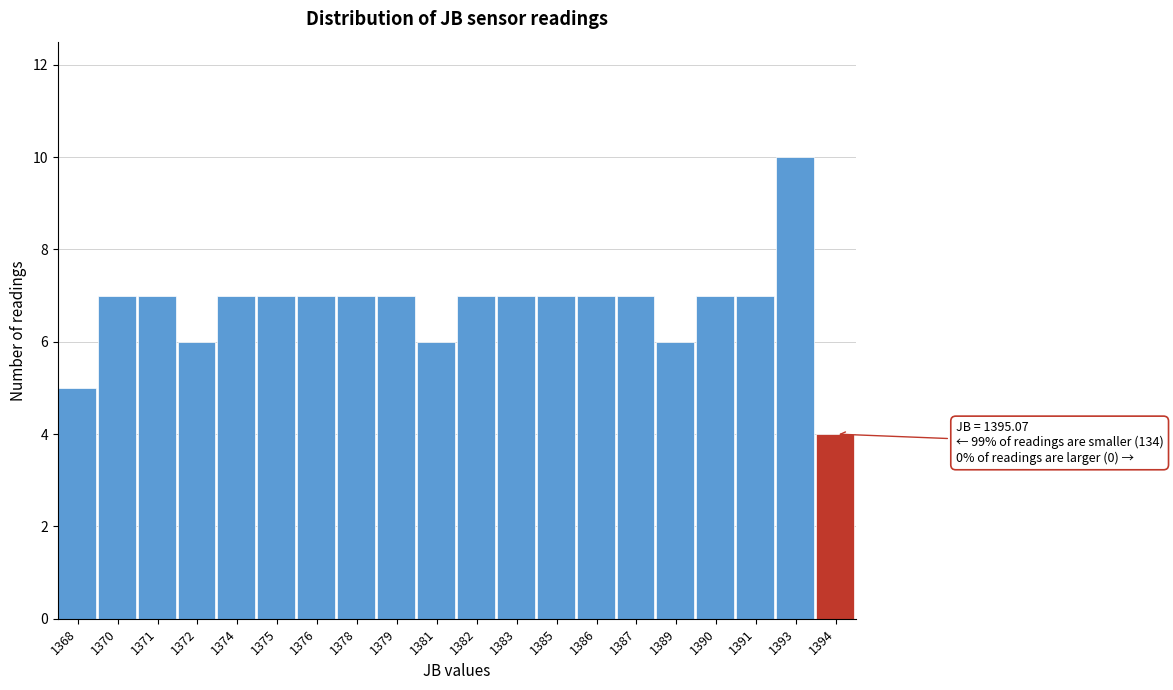

Reading left to right, what are all the values shown in this chart?

1368=5	1370=7	1371=7	1372=6	1374=7	1375=7	1376=7	1378=7	1379=7	1381=6	1382=7	1383=7	1385=7	1386=7	1387=7	1389=6	1390=7	1391=7	1393=10	1394=4